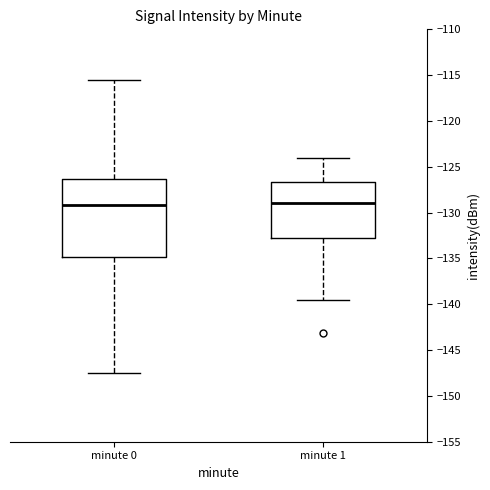

Reading left to right, read every box against the y-axis: the position of its median line, the range the box covers, and the ends of its whiskers. The values are not printed on the chart, so give them approximately, as read against the axis.

minute 0: median -129.0, box -135.0 to -126.5, whiskers -147.5 to -115.5
minute 1: median -129.0, box -133.0 to -126.5, whiskers -139.5 to -124.0